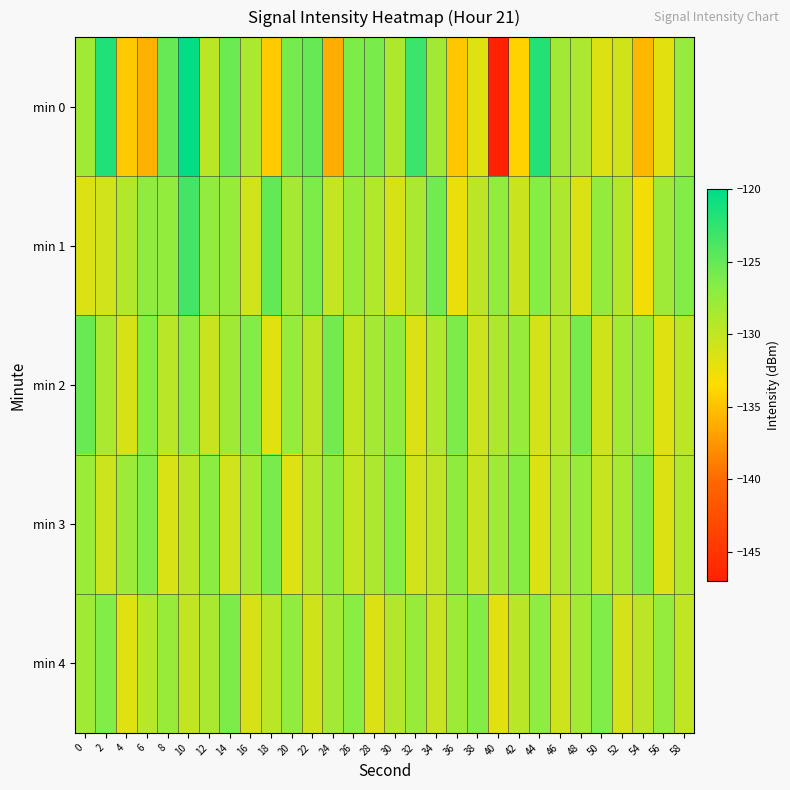

Reading right to left, list all the values displayed in this chart.

min 0: 58=-127.6	56=-131.9	54=-135.6	52=-130.8	50=-131.5	48=-128.8	46=-128.2	44=-121.8	42=-134.1	40=-147.0	38=-131.7	36=-134.7	34=-128.2	32=-123.0	30=-128.9	28=-126.1	26=-126.3	24=-136.2	22=-125.1	20=-125.9	18=-134.5	16=-128.7	14=-125.4	12=-129.6	10=-120.2	8=-125.1	6=-136.0	4=-134.7	2=-121.6	0=-128.2
min 1: 58=-126.5	56=-128.1	54=-132.8	52=-129.2	50=-127.4	48=-131.6	46=-128.9	44=-126.7	42=-130.5	40=-127.3	38=-129.8	36=-132.4	34=-125.6	32=-128.7	30=-131.2	28=-129.1	26=-127.8	24=-130.2	22=-126.3	20=-128.5	18=-125.0	16=-130.9	14=-127.6	12=-127.4	10=-123.4	8=-127.3	6=-127.2	4=-129.3	2=-130.9	0=-131.5
min 2: 58=-129.6	56=-131.8	54=-127.7	52=-128.3	50=-130.8	48=-126.0	46=-129.4	44=-131.1	42=-127.6	40=-128.9	38=-130.7	36=-126.3	34=-129.0	32=-131.5	30=-127.2	28=-128.4	26=-130.1	24=-125.7	22=-129.8	20=-127.5	18=-131.9	16=-126.6	14=-128.2	12=-130.4	10=-127.1	8=-129.5	6=-126.8	4=-131.2	2=-128.7	0=-125.3
min 3: 58=-129.1	56=-131.6	54=-126.2	52=-128.6	50=-130.3	48=-127.6	46=-129.0	44=-131.4	42=-126.8	40=-128.1	38=-130.5	36=-127.2	34=-129.9	32=-131.0	30=-126.7	28=-128.8	26=-130.2	24=-127.4	22=-129.3	20=-131.7	18=-126.1	16=-128.5	14=-130.9	12=-127.0	10=-129.7	8=-131.3	6=-126.4	4=-128.0	2=-130.6	0=-127.9
min 4: 58=-130.0	56=-127.5	54=-129.8	52=-131.1	50=-126.4	48=-128.3	46=-130.7	44=-127.1	42=-129.5	40=-131.9	38=-126.6	36=-128.0	34=-130.4	32=-127.7	30=-129.2	28=-131.5	26=-126.9	24=-128.4	22=-130.8	20=-127.3	18=-129.6	16=-131.2	14=-126.3	12=-128.7	10=-130.1	8=-127.8	6=-129.4	4=-131.8	2=-126.5	0=-128.2